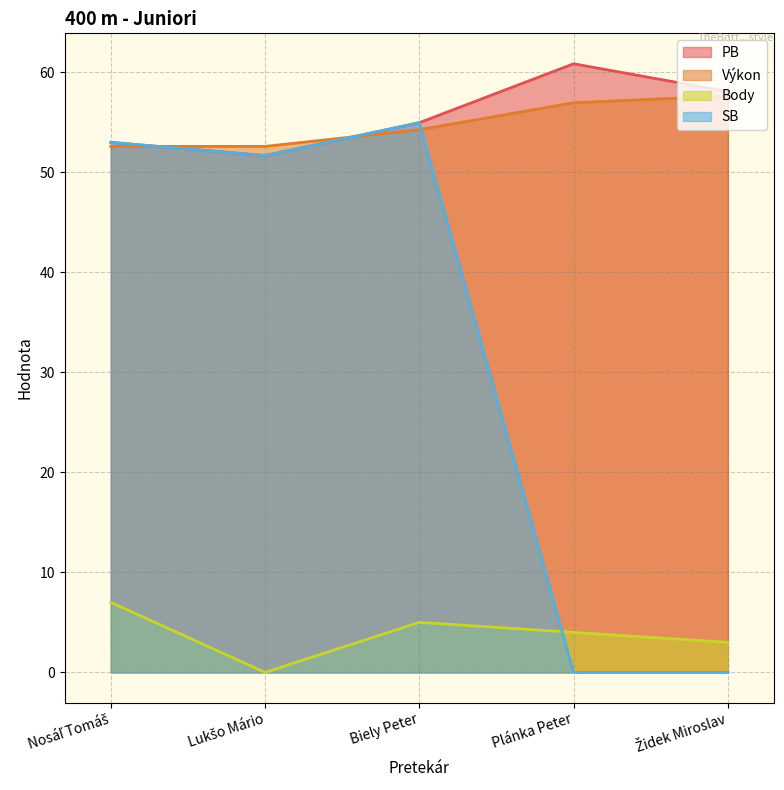

What is the difference between the second highest and second lowest values in the PB series?

5.1